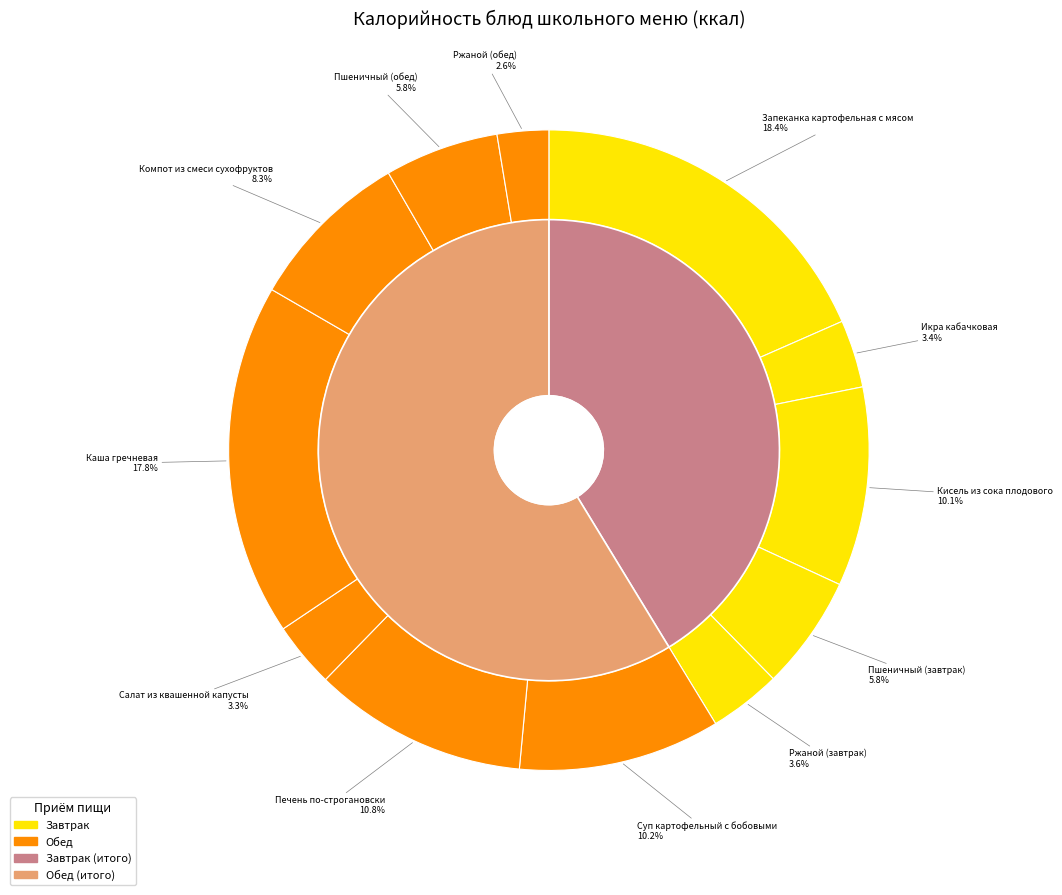

How many slices are in this pie chart?

12